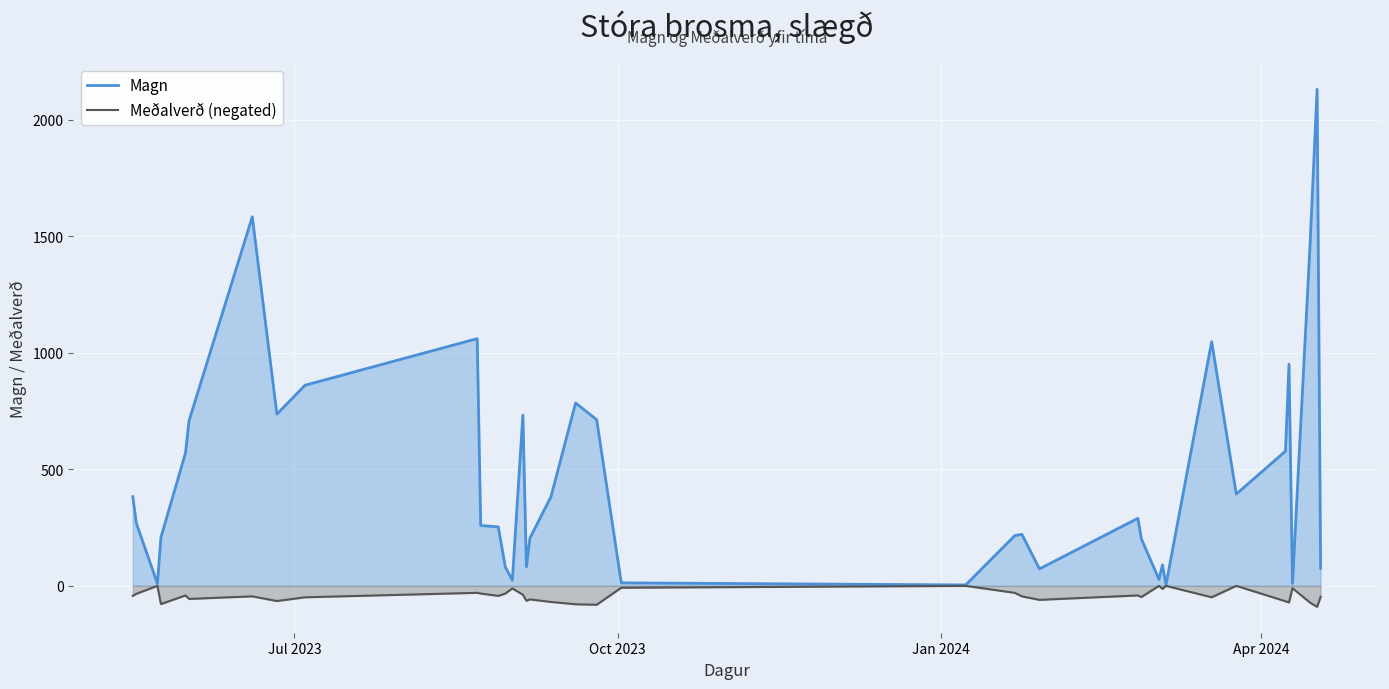

Rank the series by their average value, from highest to lowest.

Magn, Meðalverð (negated)